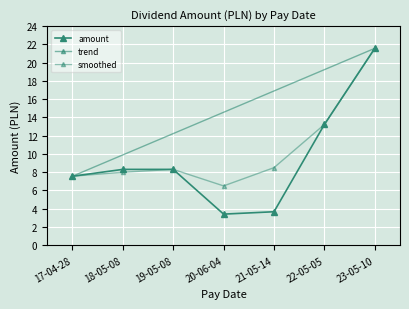

True or false: the data has more than 2 interior local peaks.

False